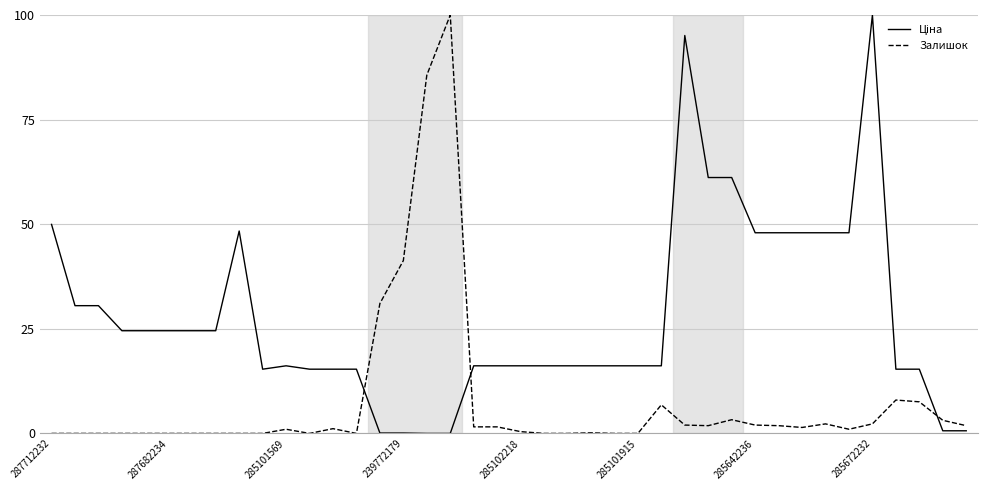

What is the difference between the maximum and minimum values in the Залишок series?

100.0